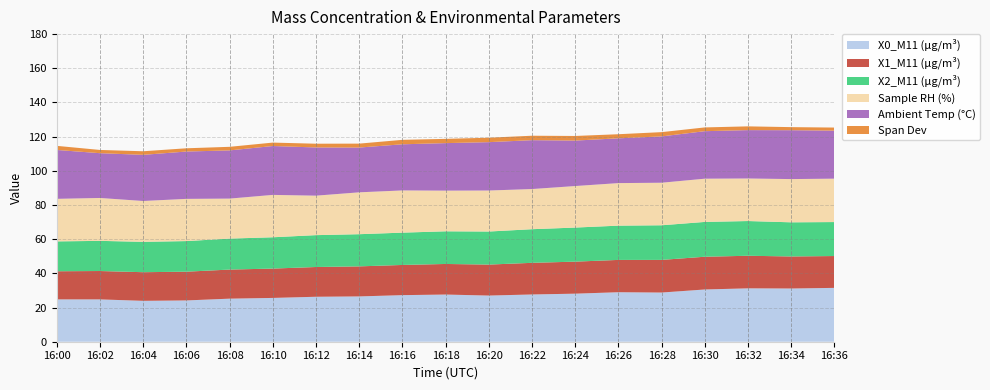

Reading left to right, list all the values displayed in this chart.

X0_M11 (μg/m³): 16:00=24.8	16:02=24.8	16:04=23.9	16:06=24.2	16:08=25.2	16:10=25.6	16:12=26.3	16:14=26.5	16:16=27.3	16:18=27.6	16:20=27.0	16:22=27.6	16:24=28.1	16:26=29.0	16:28=28.8	16:30=30.6	16:32=31.2	16:34=31.1	16:36=31.5
X1_M11 (μg/m³): 16:00=16.5	16:02=16.6	16:04=16.8	16:06=16.8	16:08=17.0	16:10=17.2	16:12=17.4	16:14=17.6	16:16=17.7	16:18=17.9	16:20=18.1	16:22=18.5	16:24=18.7	16:26=18.9	16:28=19.1	16:30=19.2	16:32=19.1	16:34=18.8	16:36=18.6
X2_M11 (μg/m³): 16:00=17.5	16:02=17.6	16:04=17.8	16:06=17.9	16:08=18.1	16:10=18.3	16:12=18.6	16:14=18.8	16:16=18.9	16:18=19.1	16:20=19.3	16:22=19.7	16:24=19.9	16:26=20.1	16:28=20.3	16:30=20.4	16:32=20.3	16:34=20.0	16:36=19.9
Sample RH (%): 16:00=24.9	16:02=25.1	16:04=23.9	16:06=24.7	16:08=23.4	16:10=24.8	16:12=23.1	16:14=24.5	16:16=24.7	16:18=23.8	16:20=24.0	16:22=23.5	16:24=24.3	16:26=24.9	16:28=24.9	16:30=25.3	16:32=24.9	16:34=25.3	16:36=25.4
Ambient Temp (°C): 16:00=28.6	16:02=26.2	16:04=27.0	16:06=27.7	16:08=28.2	16:10=28.6	16:12=28.2	16:14=26.2	16:16=27.0	16:18=27.8	16:20=28.3	16:22=28.6	16:24=26.6	16:26=26.2	16:28=27.1	16:30=27.8	16:32=28.3	16:34=28.6	16:36=28.1
Span Dev: 16:00=2.4	16:02=1.9	16:04=2.1	16:06=1.9	16:08=2.1	16:10=2.0	16:12=2.2	16:14=2.3	16:16=2.6	16:18=2.5	16:20=2.6	16:22=2.6	16:24=2.7	16:26=2.4	16:28=2.5	16:30=2.2	16:32=2.2	16:34=1.8	16:36=1.8